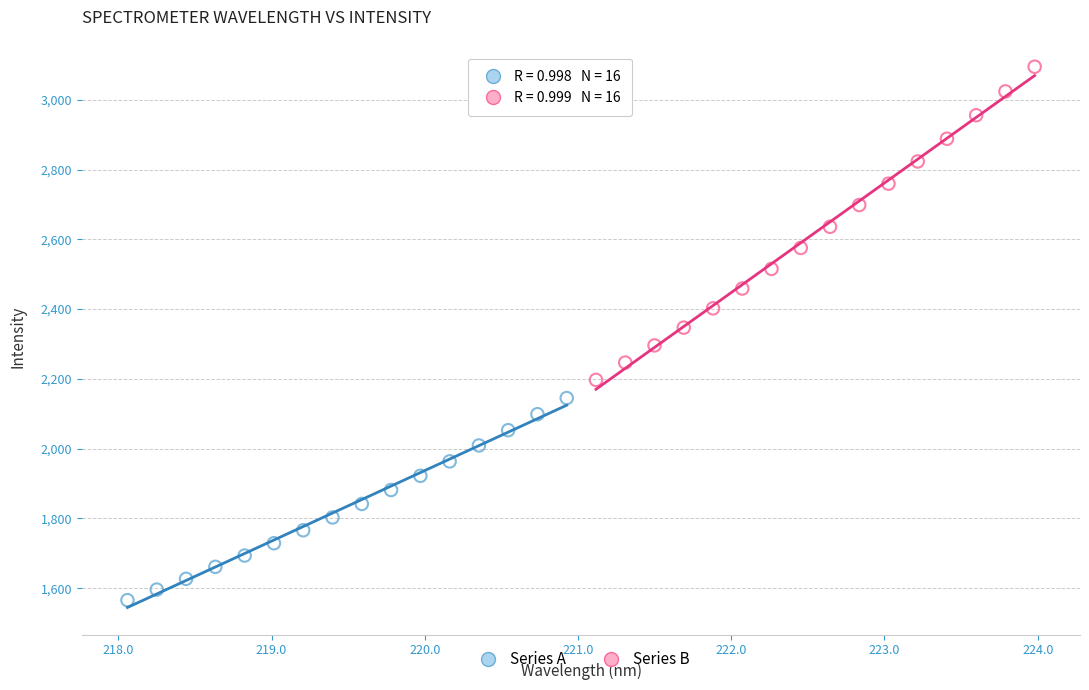

Which series contains the lowest Y value?

Series A